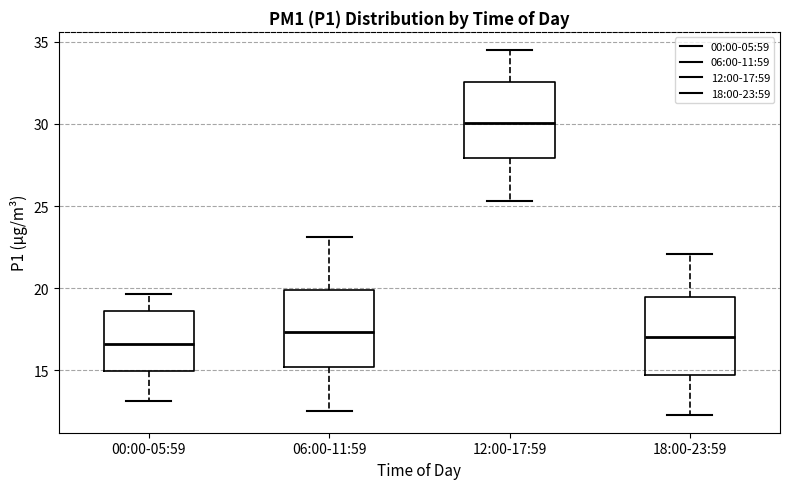

Reading left to right, transcribe this box plot: for each box, give where its median line is, the range the box spans, and where its two whiskers end, as read against the y-axis. The values are not printed on the chart, so give them approximately, as read against the axis.

00:00-05:59: median 16.5, box 15.0 to 18.5, whiskers 13.0 to 19.5
06:00-11:59: median 17.5, box 15.0 to 20.0, whiskers 12.5 to 23.0
12:00-17:59: median 30.0, box 28.0 to 32.5, whiskers 25.5 to 34.5
18:00-23:59: median 17.0, box 14.5 to 19.5, whiskers 12.5 to 22.0